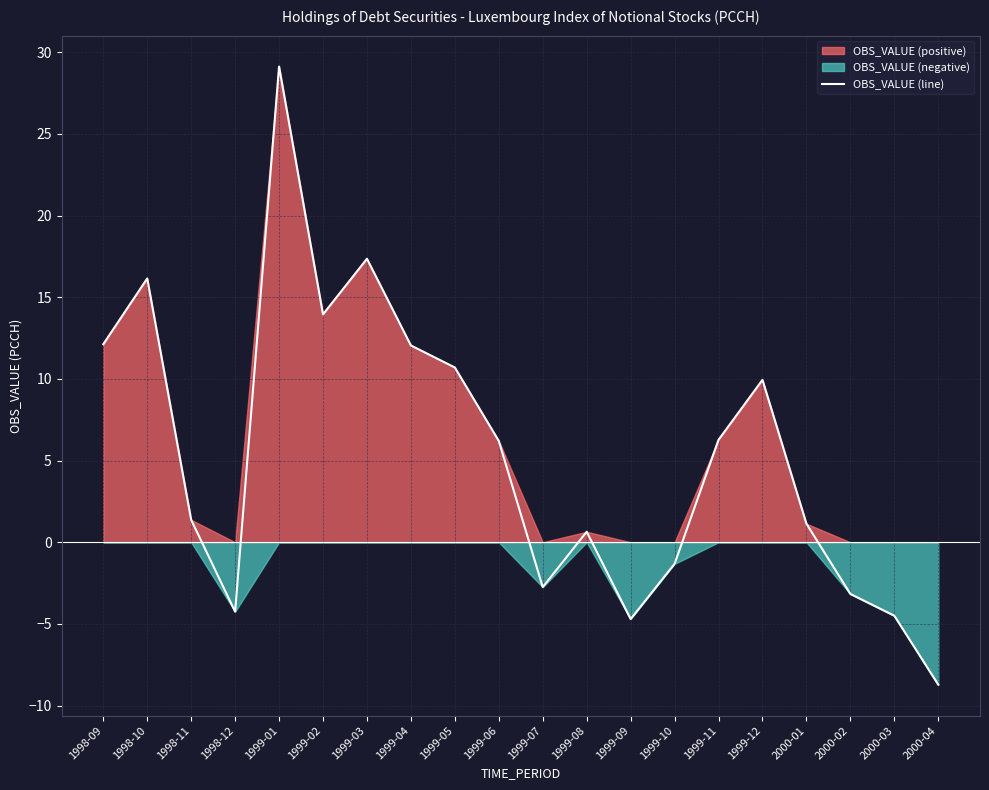

What is the difference between the second highest and second lowest values?

22.1